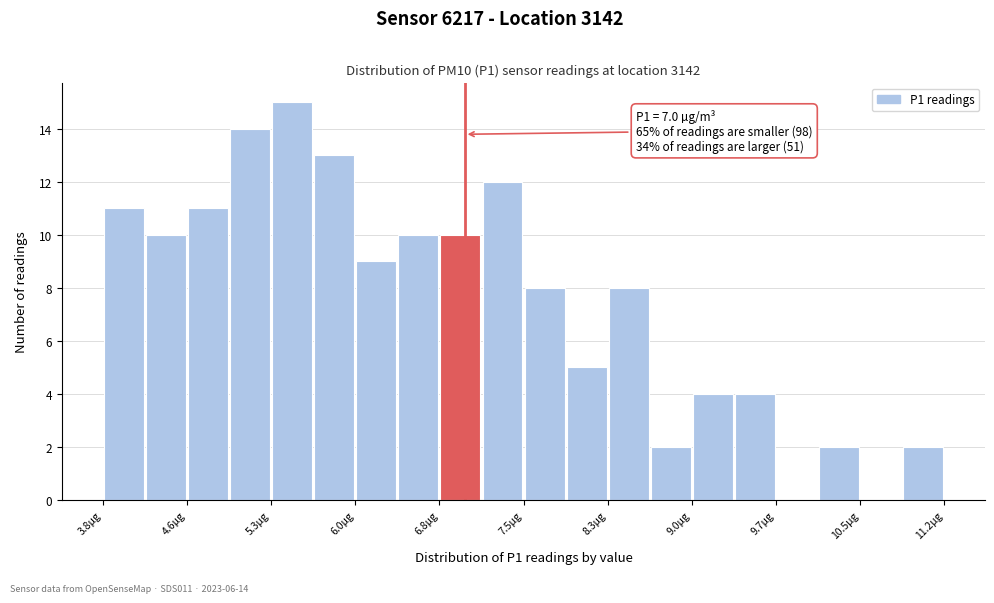

Around what value on the x-axis is the tallest bar? Give the approximate position of its centre, as read against the axis.

5.5